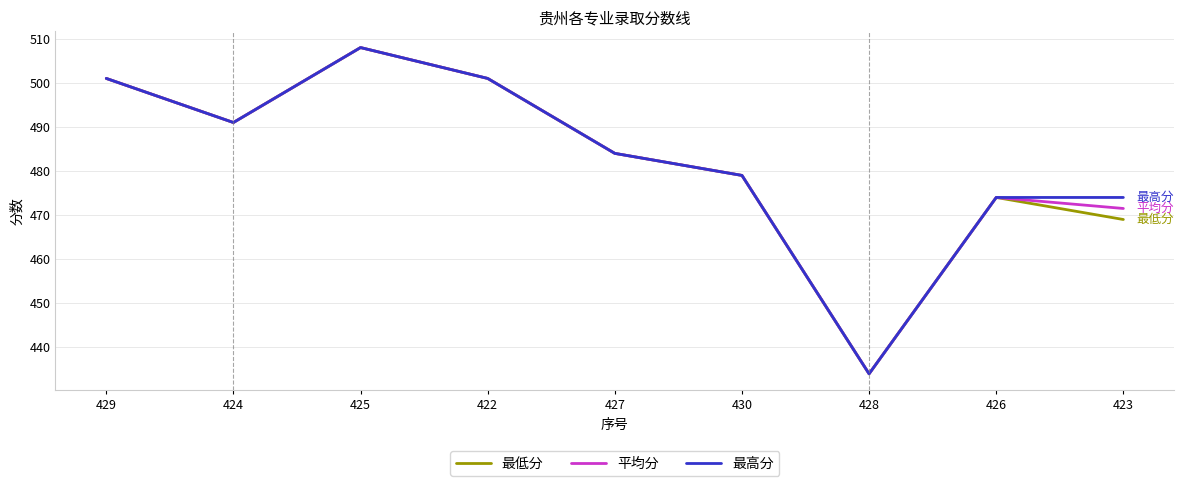

At which category is the sum across all series the highest?

425